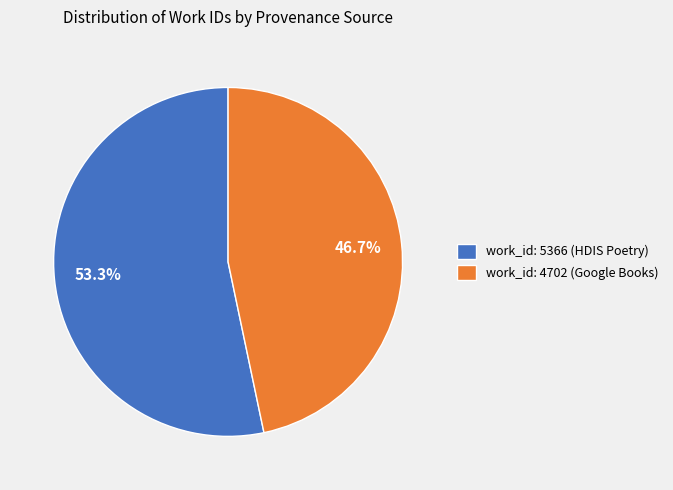

Is the sum of work_id: 5366 (HDIS Poetry) and work_id: 4702 (Google Books) greater than half?

Yes